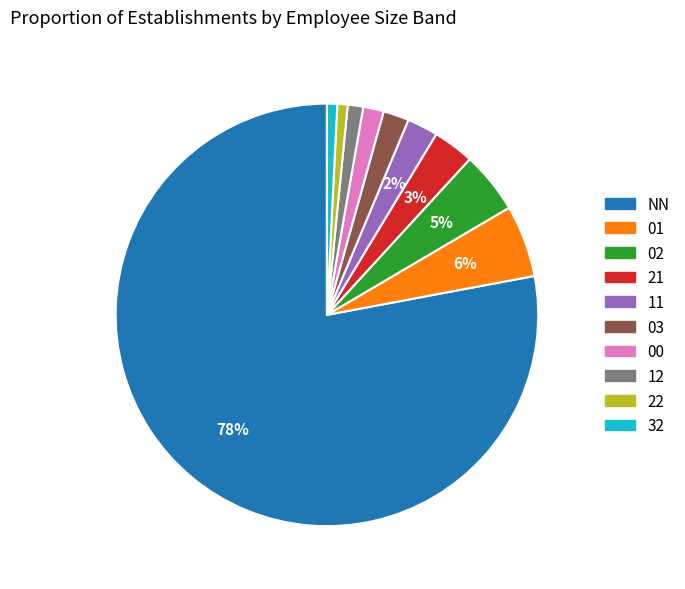

Which slice is the largest?

NN